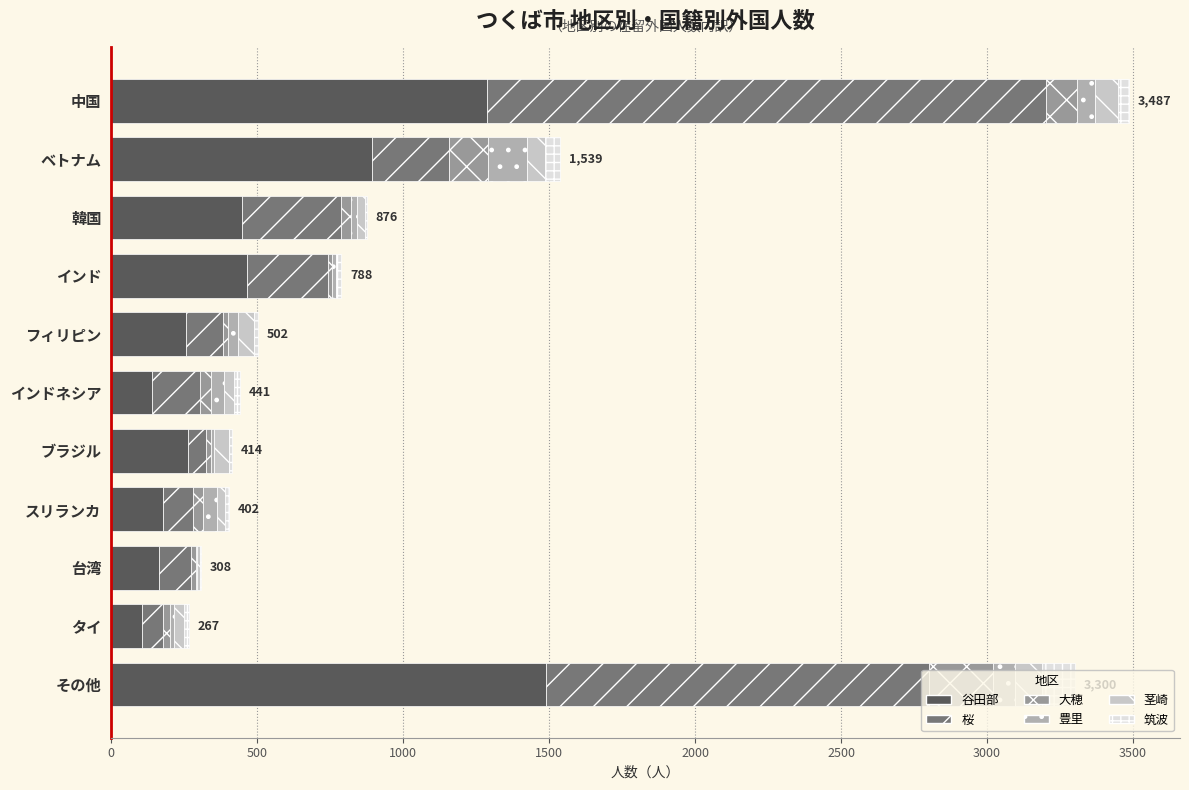

What position from the left is フィリピン?

5